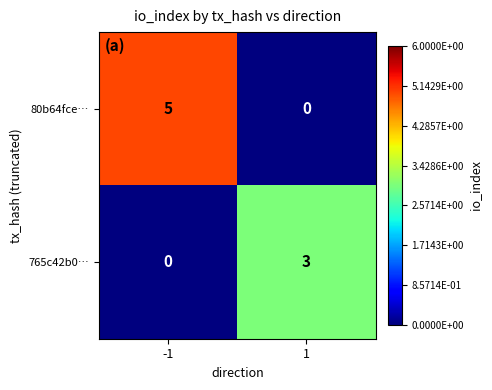

Which label corresponds to the largest value in the chart?

-1